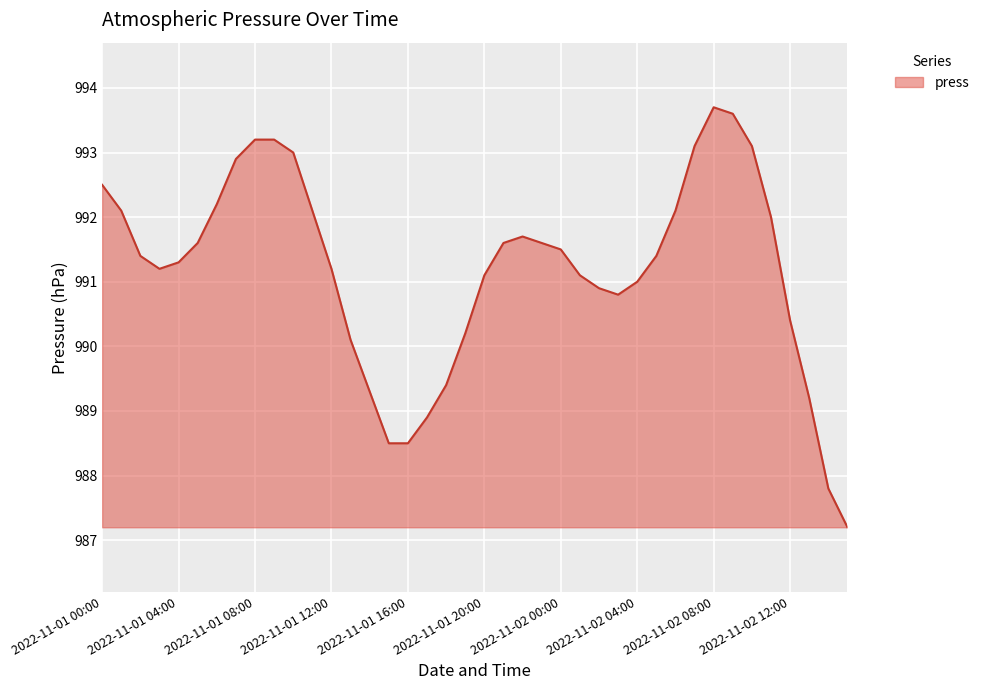

What is the sum of all values?

39647.7